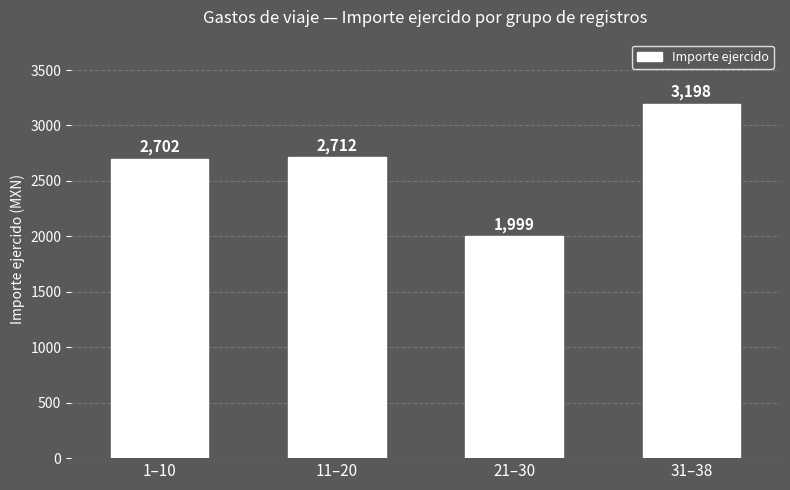

At which category does the chart reach its peak across all series?

31–38